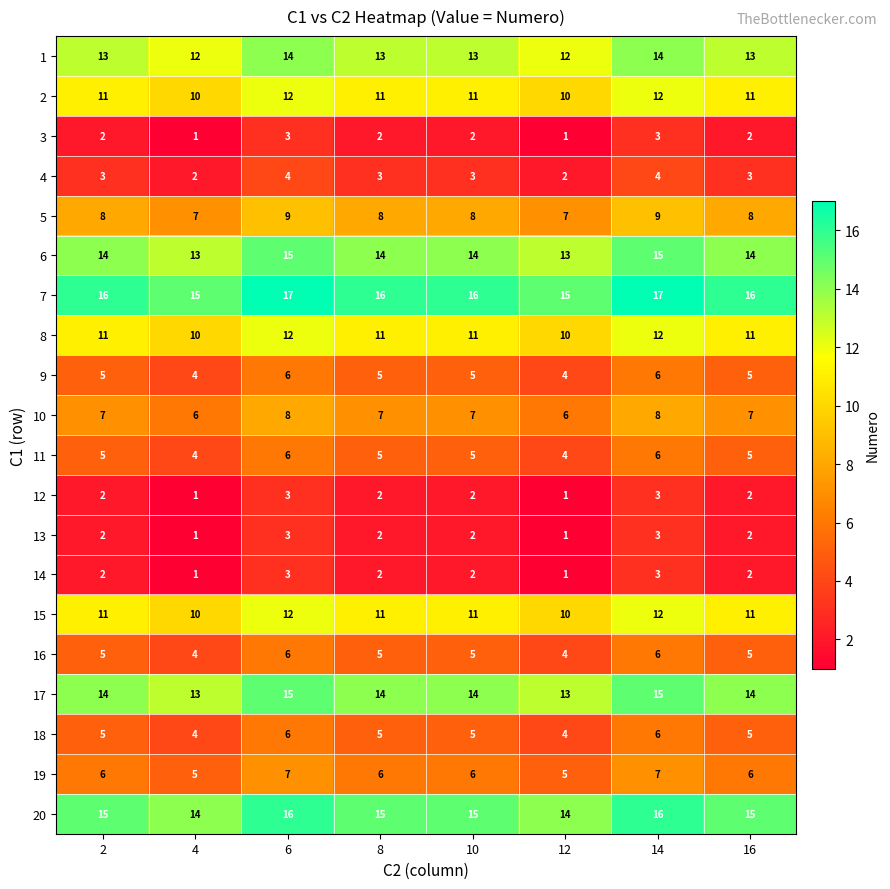

What is the sum of all 3 values?

16